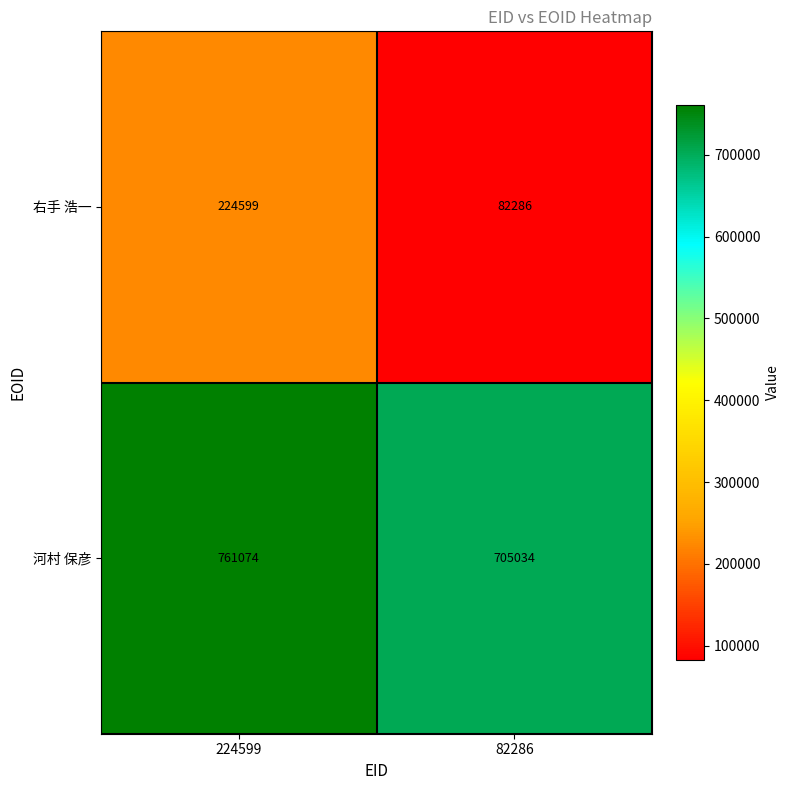

Reading left to right, extract all data points from this chart.

右手 浩一: 224599	82286
河村 保彦: 761074	705034